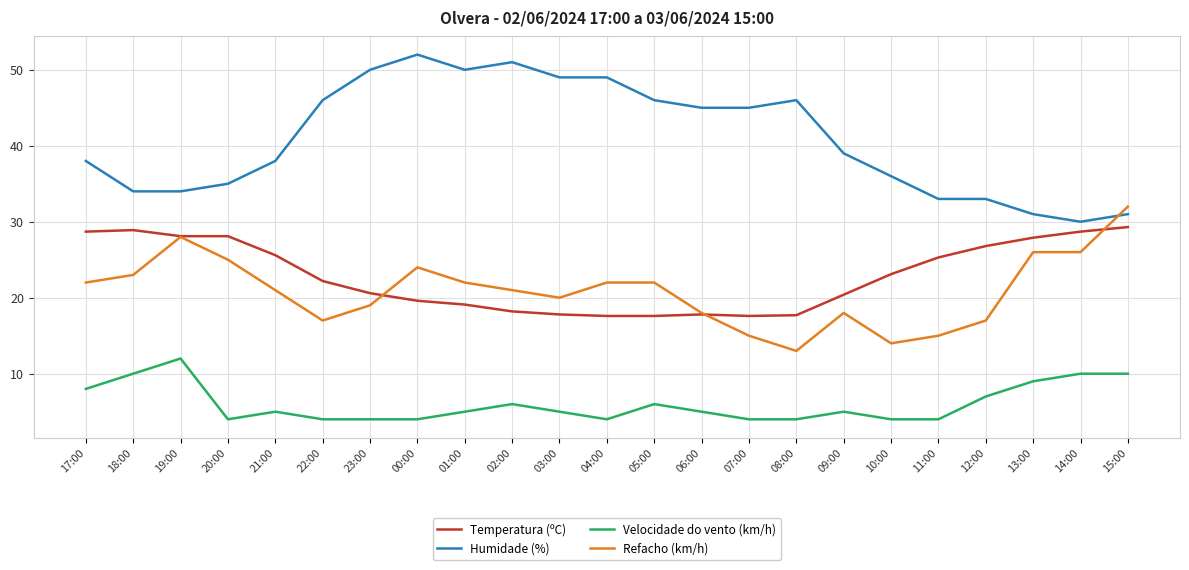

What is the total value across all series at 12:00?

83.8